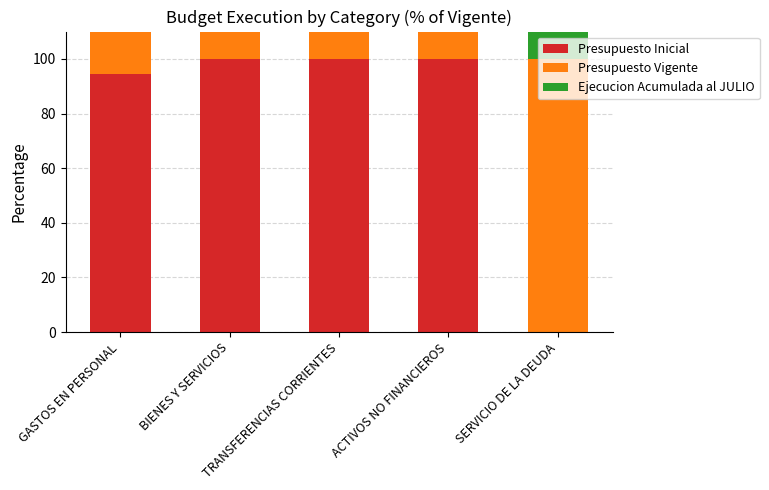

The value of Ejecucion Acumulada al JULIO at BIENES Y SERVICIOS is 54.8. True or false?

False